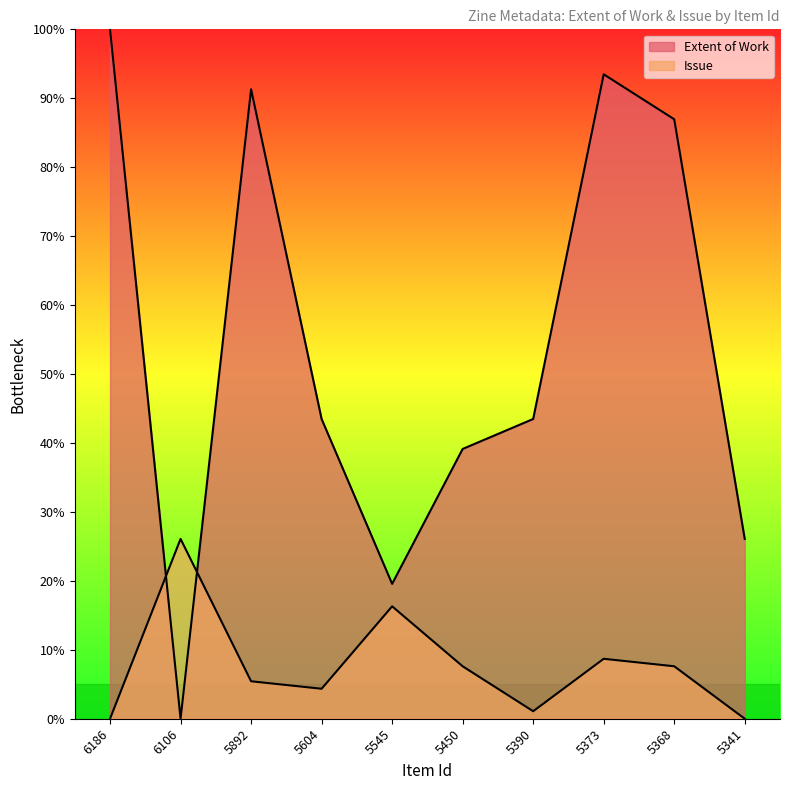

Rank the series by their average value, from lowest to highest.

Issue, Extent of Work